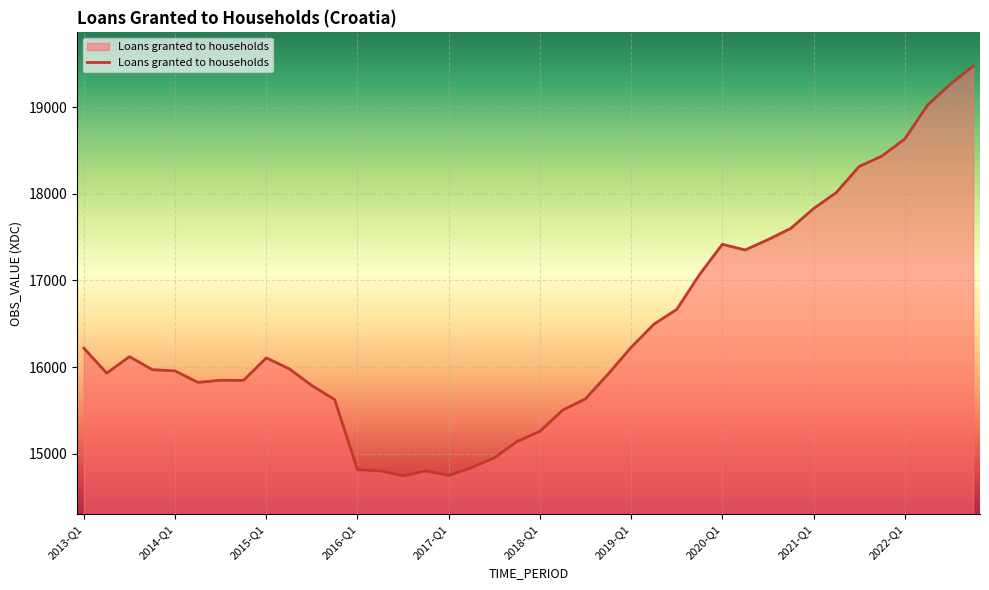

What is the smallest value displayed?

14746.1